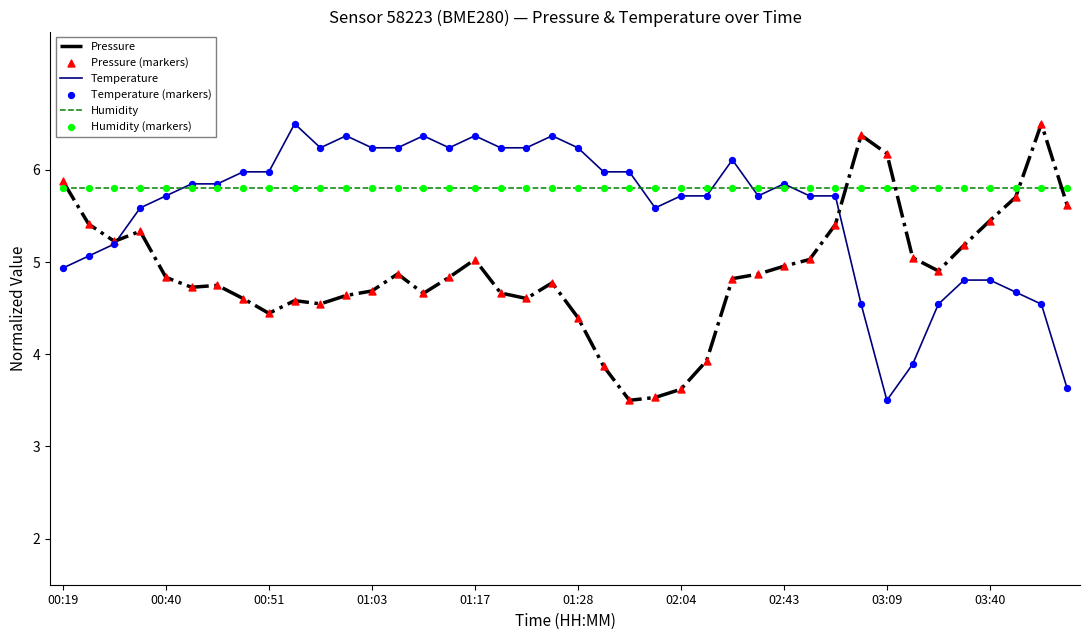

What is the greatest value displayed?

6.5